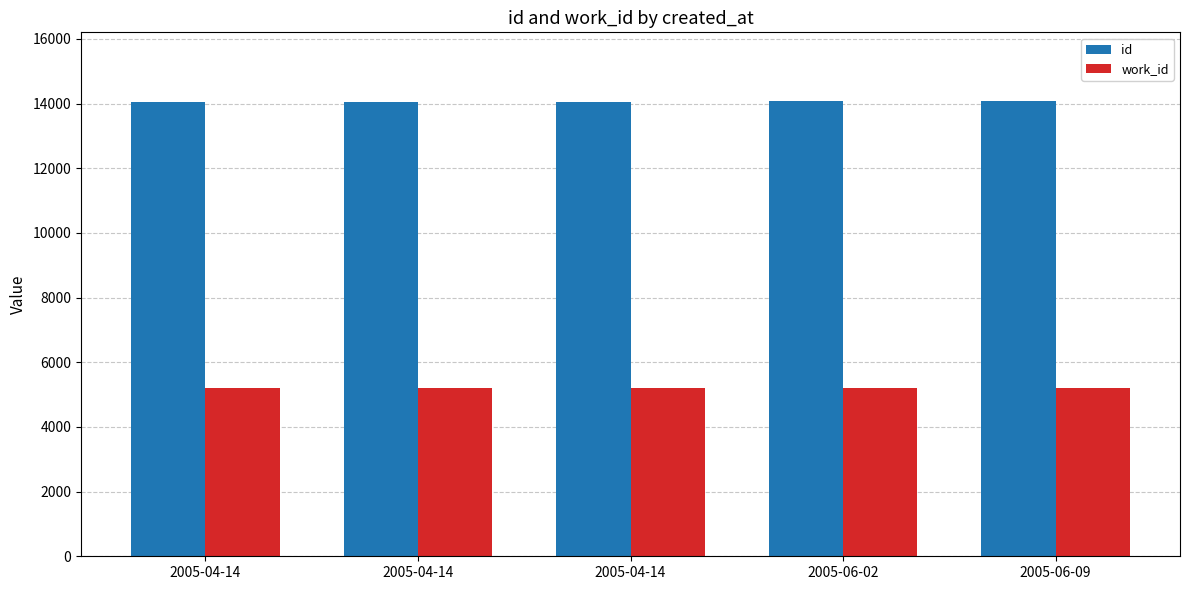

Reading left to right, list all the values displayed in this chart.

id: 2005-04-14=14058	2005-04-14=14060	2005-04-14=14061	2005-06-02=14085	2005-06-09=14089
work_id: 2005-04-14=5214	2005-04-14=5214	2005-04-14=5214	2005-06-02=5214	2005-06-09=5214